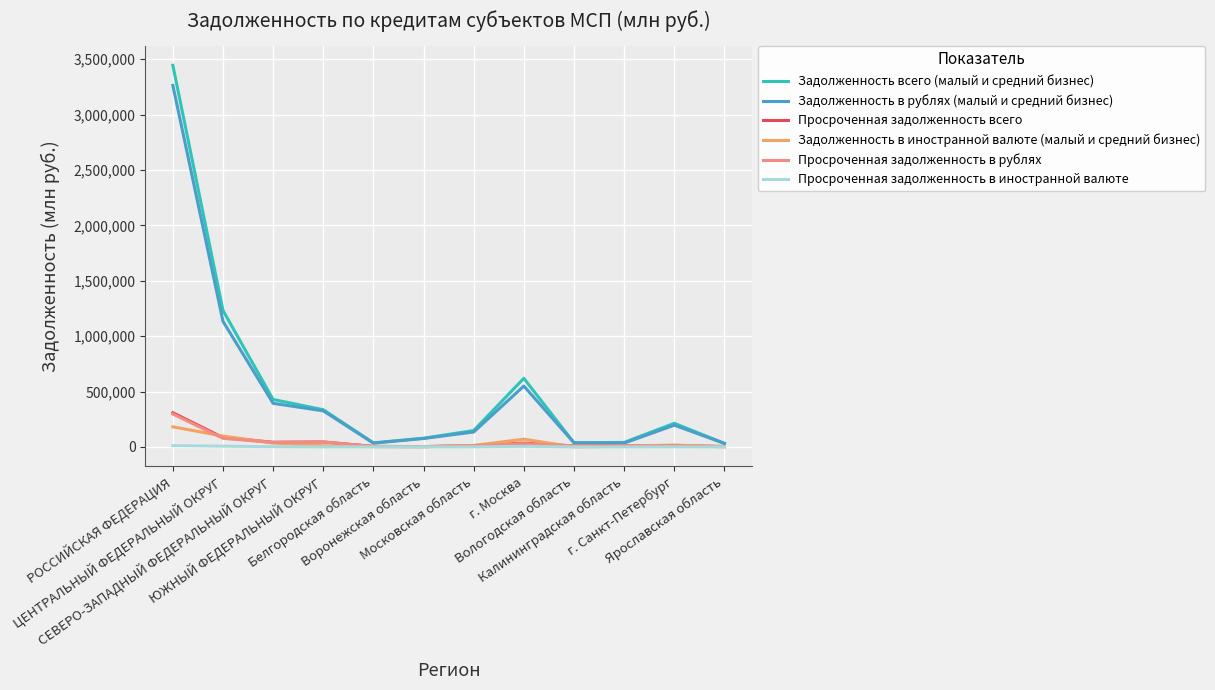

In Задолженность всего (малый и средний бизнес), how many points are lower than both neighbors (excluding endpoints)?

2